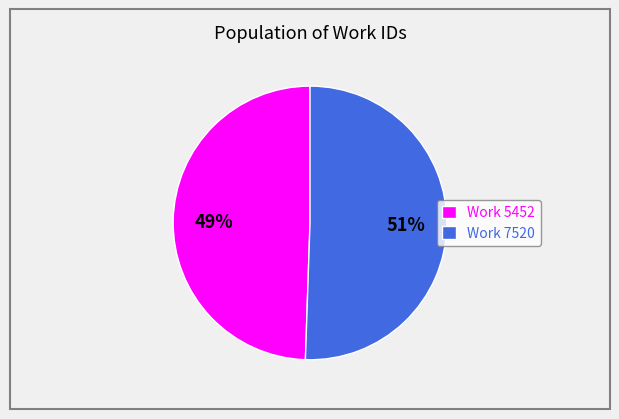

Which slice is the largest?

Work 7520